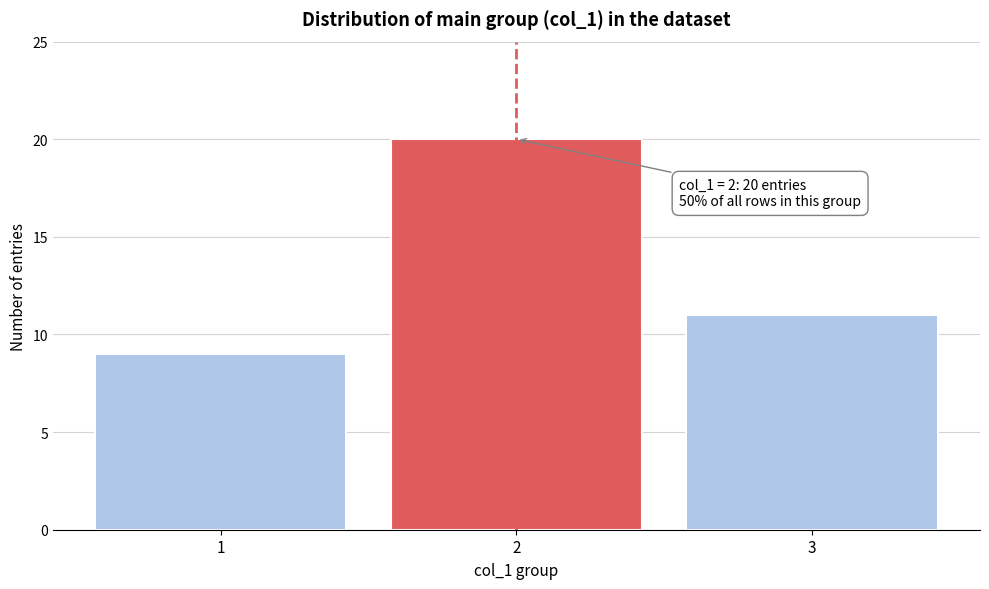

Reading left to right, extract all data points from this chart.

1=9	2=20	3=11